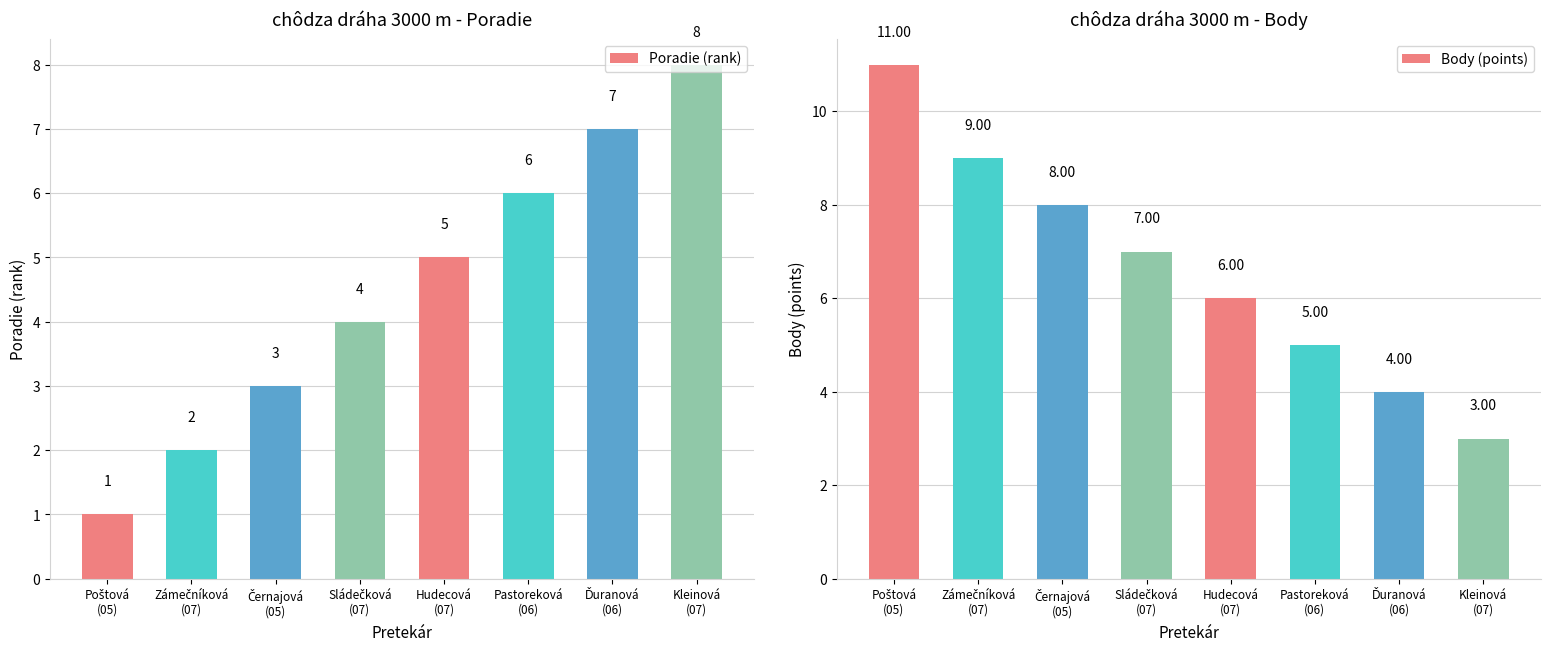

Which series has the largest range (max minus min)?

Body (points)